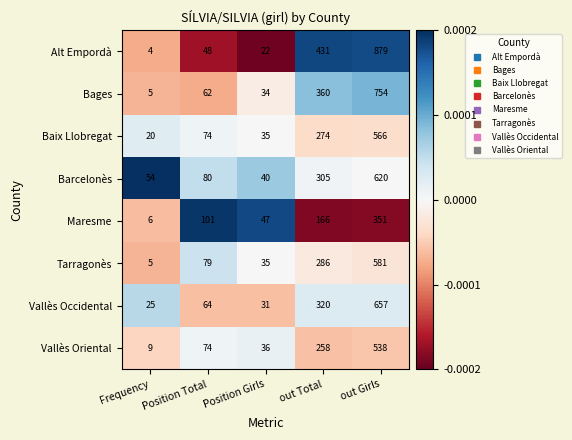

Where is Vallès Occidental nearest to the value 341?

out Total